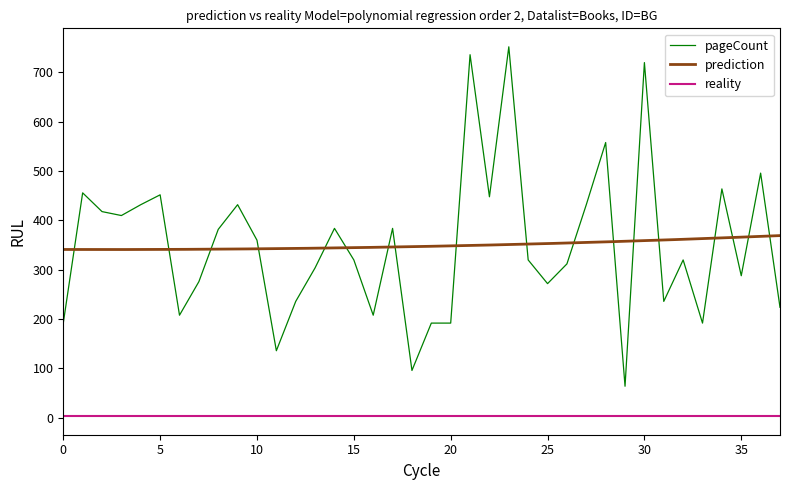

How many lines are shown in the chart?

3